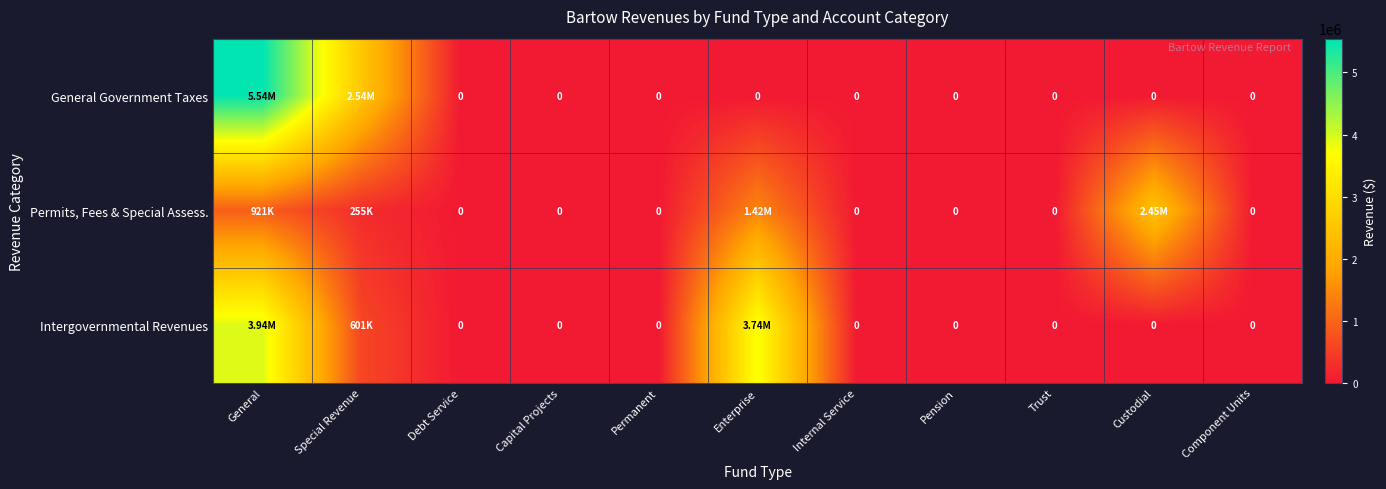

Which series has the widest spread of values?

General Government Taxes